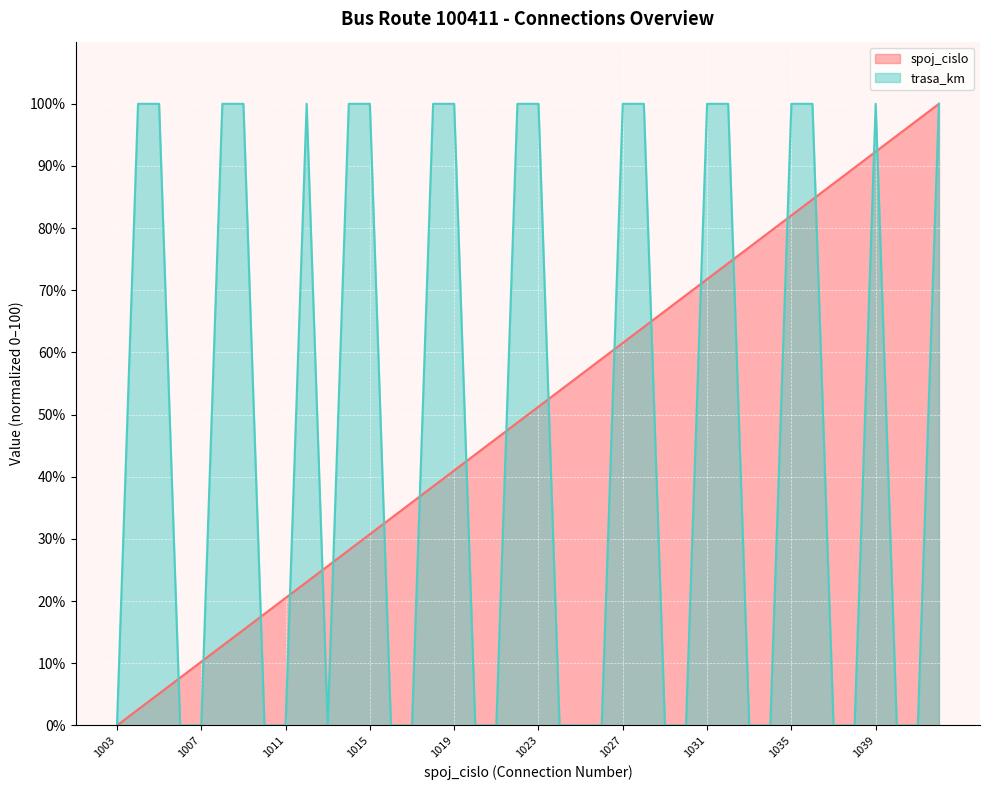

The trasa_km series shows 135.6 at 1042. True or false?

False